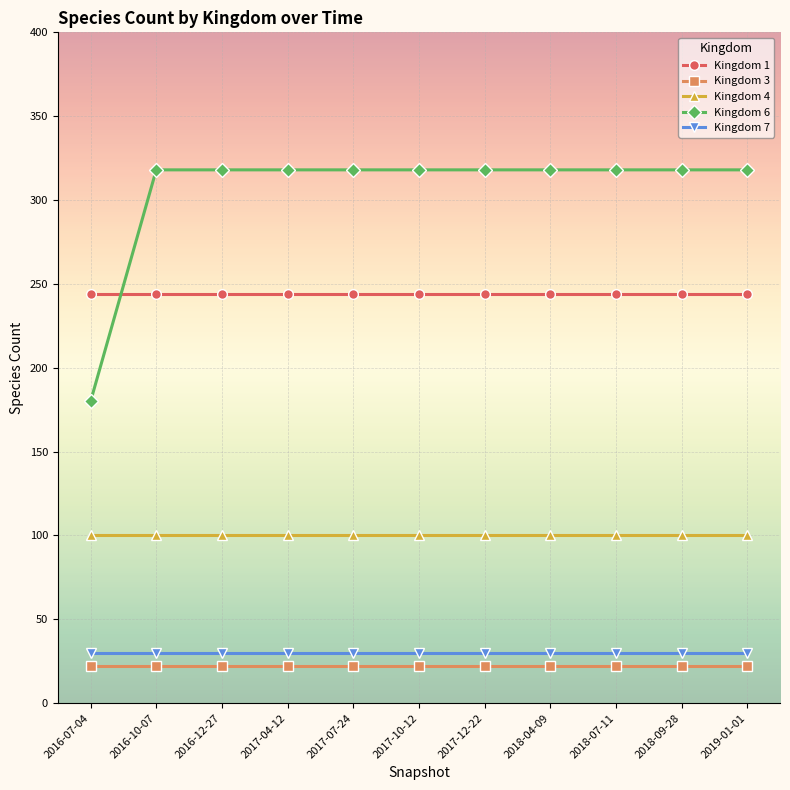

How many series are shown in this chart?

5